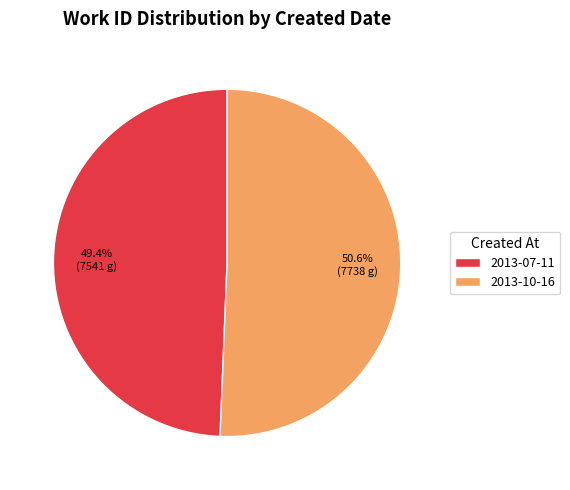

Approximately how many times larger is the value at 2013-07-11 compared to 2013-10-16?

1.0